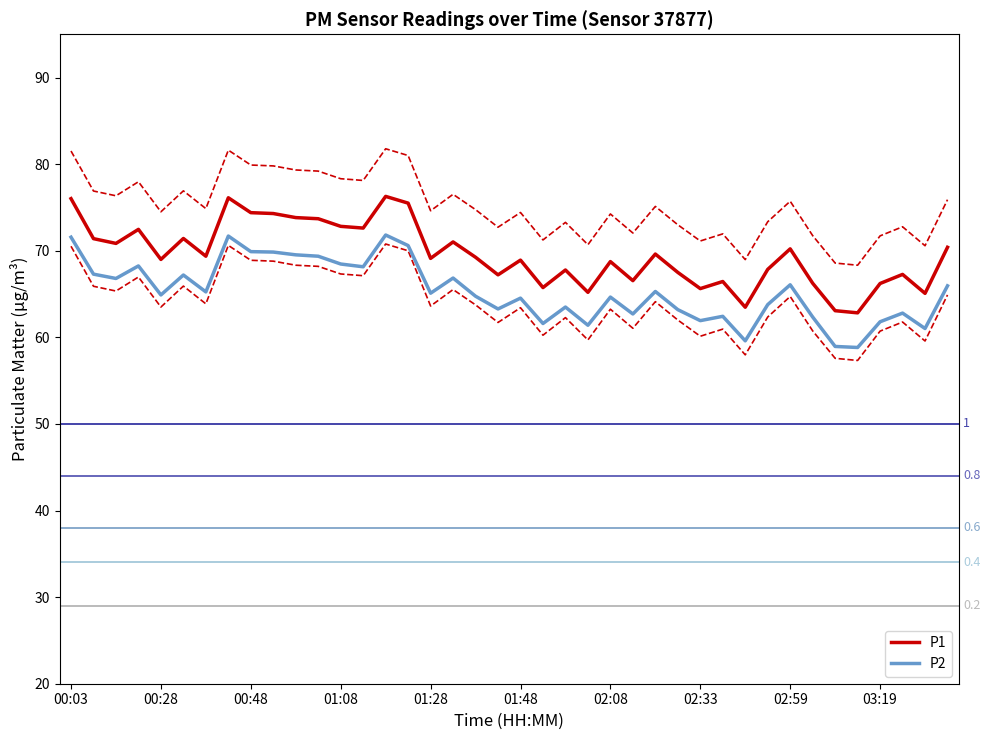

List the series in order of their peak value, lowest first.

P2, P1